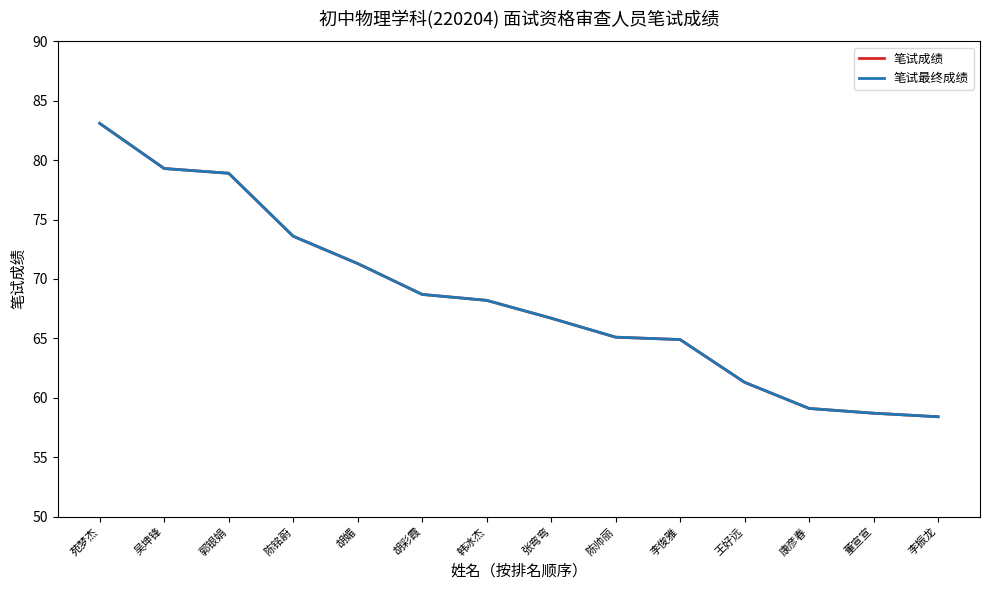

Does the chart display data point markers on the line(s)?

No